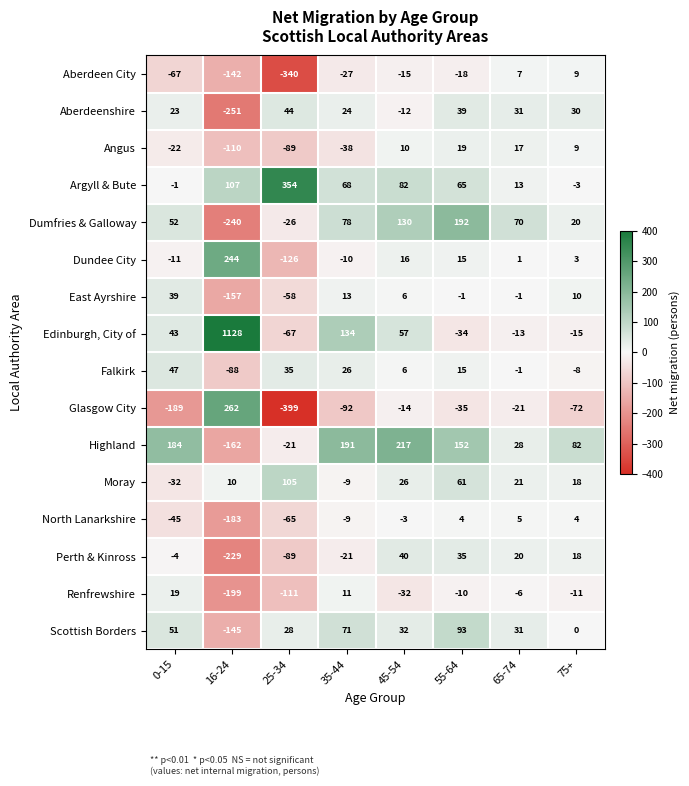

What is the greatest value displayed?

1128